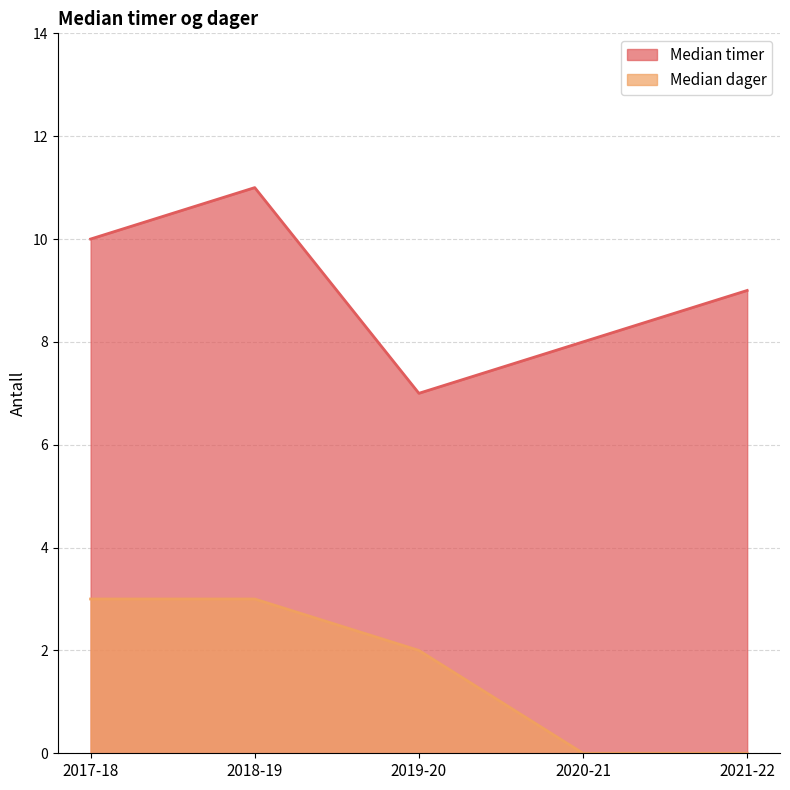

True or false: Median timer and Median dager intersect in this chart.

False